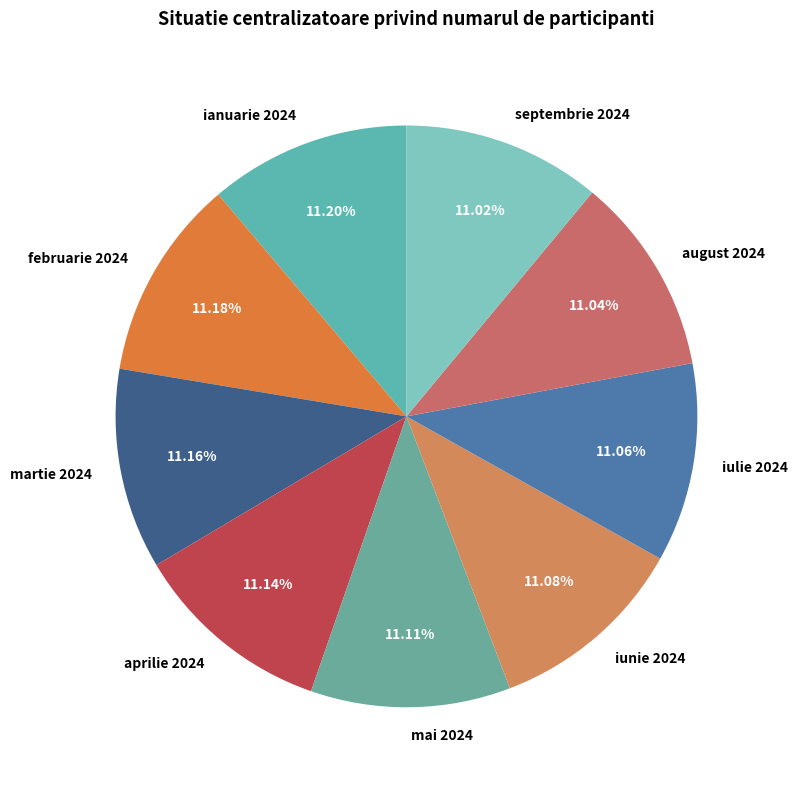

What is the ratio of the value at aprilie 2024 to the value at februarie 2024?

1.0